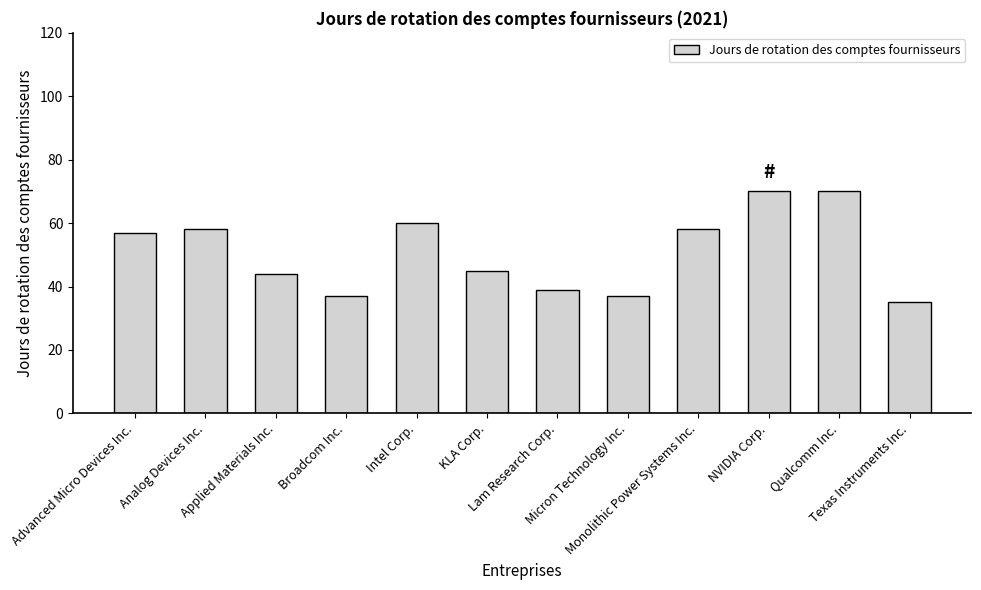

What is the difference between the maximum and minimum values?

35